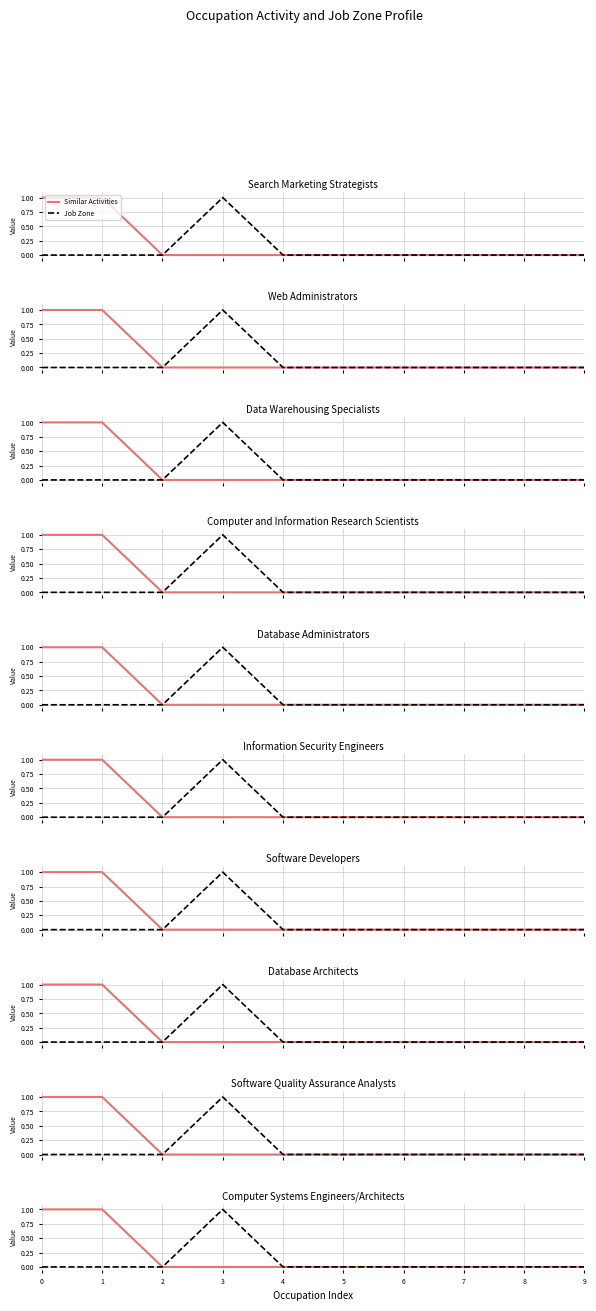

Which series has the largest total across all categories?

Similar Activities